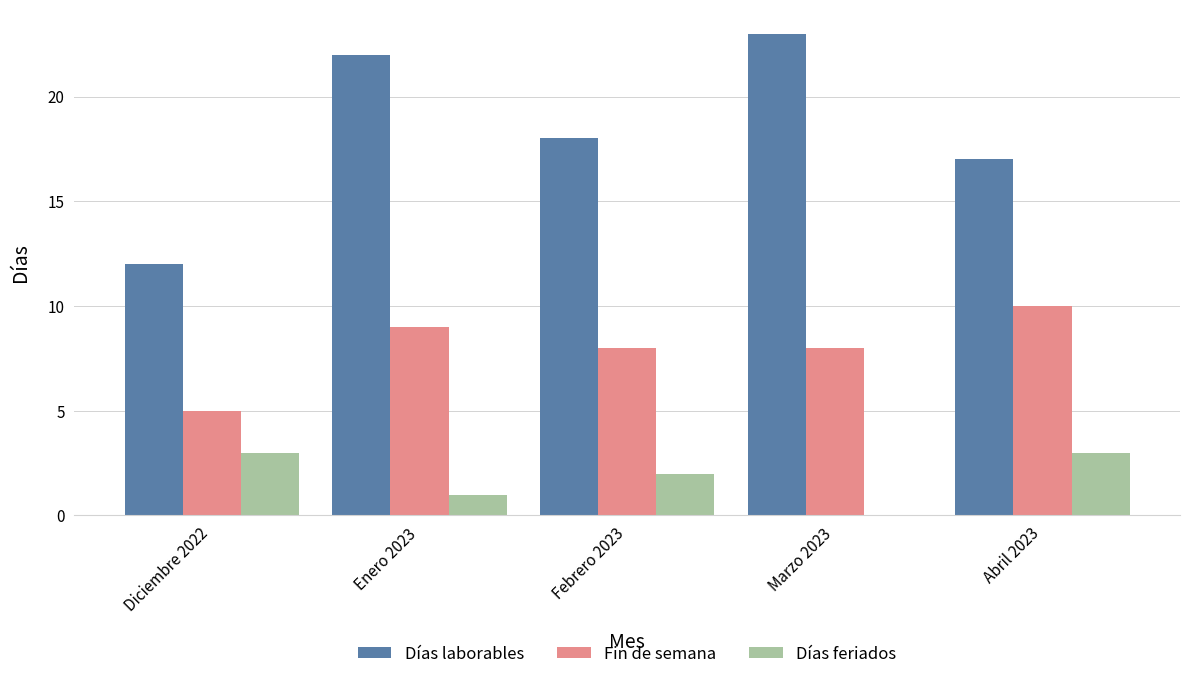

What is the difference between the Días laborables values at Diciembre 2022 and Abril 2023?

5